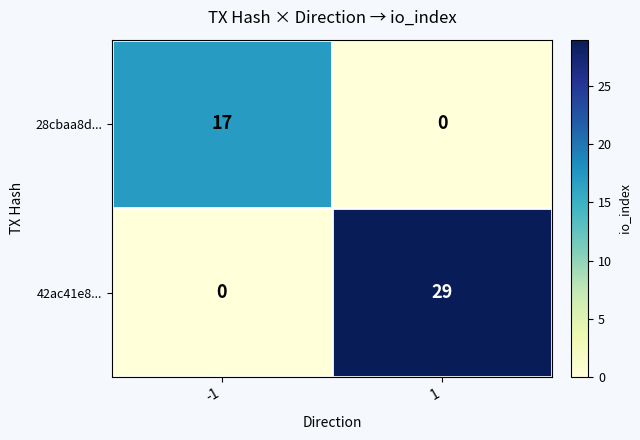

Between -1 and 1, which series saw the biggest shift?

42ac41e8...